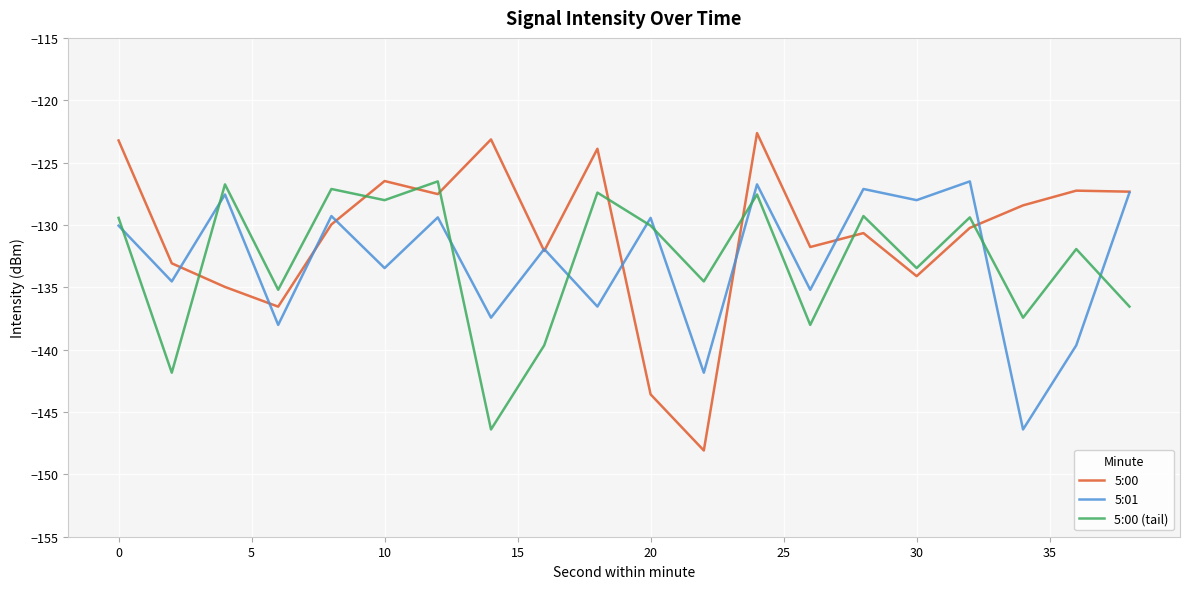

How many times do 5:00 and 5:00 (tail) cross each other?

8